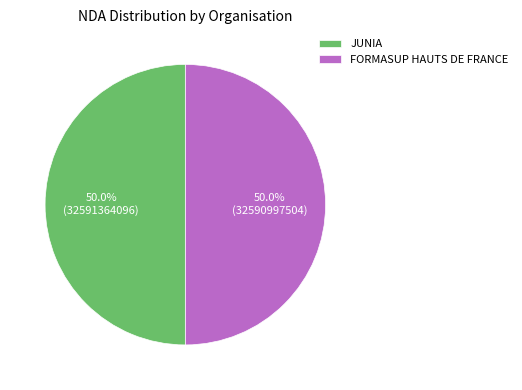

To the nearest percent, what percentage of the pie is JUNIA?

50%